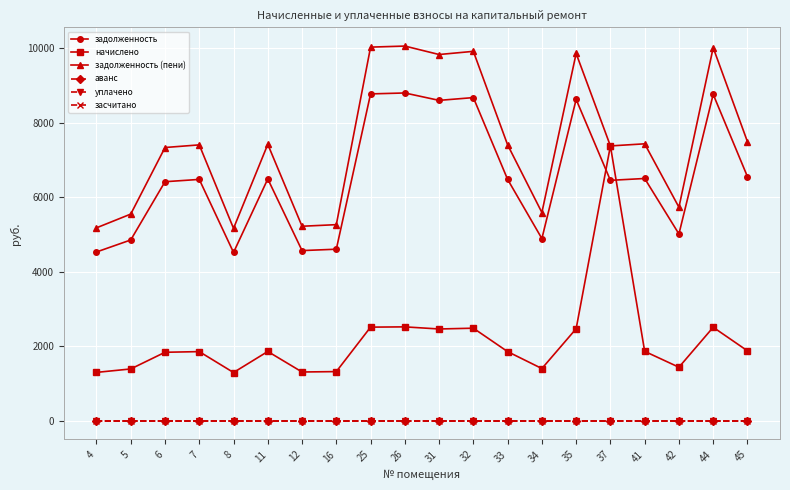

Reading left to right, list all the values displayed in this chart.

задолженность: 4528.6	4851.2	6414.5	6476.5	4516.1	6488.9	4565.7	4603.1	8771.8	8796.6	8598.0	8672.5	6476.5	4888.3	8622.9	6451.6	6501.2	5012.4	8759.4	6550.9
начислено: 1296.5	1388.8	1836.4	1854.1	1292.9	1857.7	1307.2	1317.8	2511.2	2518.4	2461.6	2482.9	1854.1	1399.5	2468.6	7375.2	1861.3	1435.0	2507.7	1875.5
задолженность (пени): 5176.8	5545.6	7332.7	7403.6	5162.6	7417.7	5219.3	5261.9	10027.4	10055.8	9828.8	9913.9	7403.6	5588.1	9857.2	7375.2	7431.9	5729.9	10013.2	7488.6
аванс: 0.0	0.0	0.0	0.0	0.0	0.0	0.0	0.0	0.0	0.0	0.0	0.0	0.0	0.0	0.0	0.0	0.0	0.0	0.0	0.0
уплачено: 0.0	0.0	0.0	0.0	0.0	0.0	0.0	0.0	0.0	0.0	0.0	0.0	0.0	0.0	0.0	0.0	0.0	0.0	0.0	0.0
засчитано: 0.0	0.0	0.0	0.0	0.0	0.0	0.0	0.0	0.0	0.0	0.0	0.0	0.0	0.0	0.0	0.0	0.0	0.0	0.0	0.0